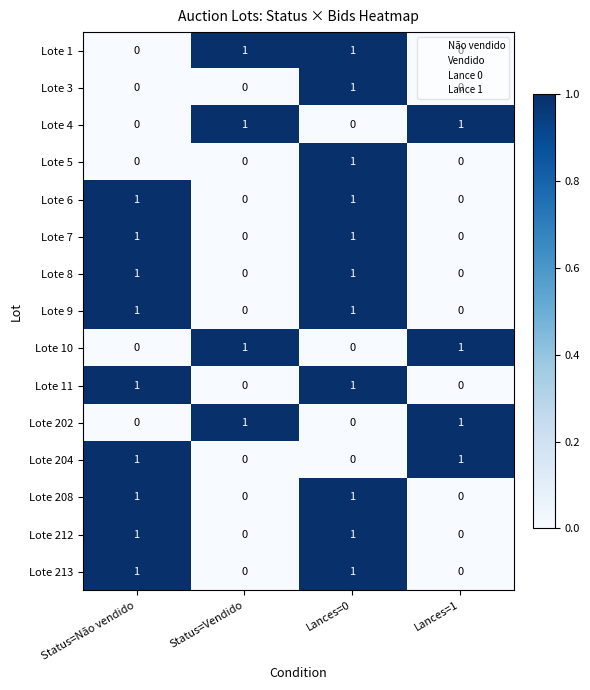

At how many categories does at least one series exceed 0?

4